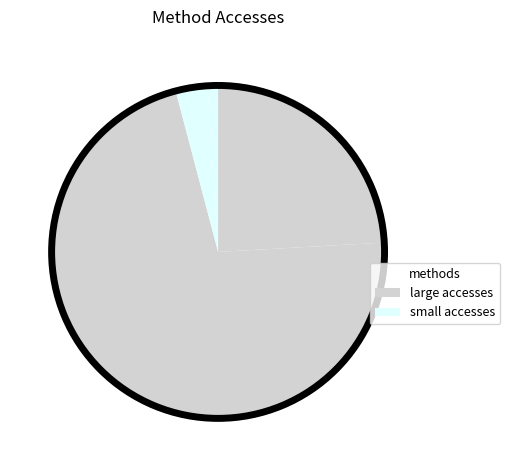

How many segments does this pie chart have?

4